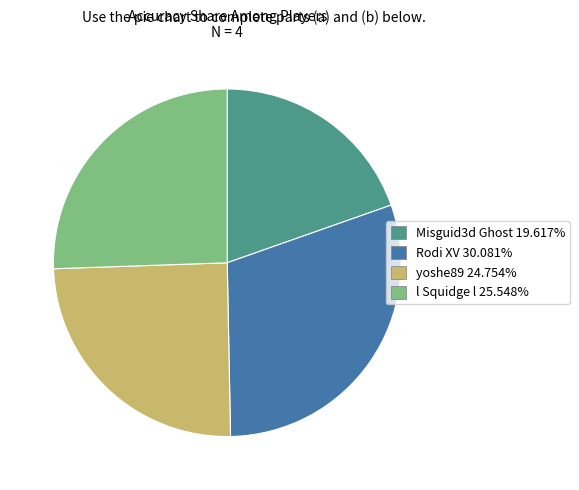

Is there any slice that represents more than half of the pie?

No